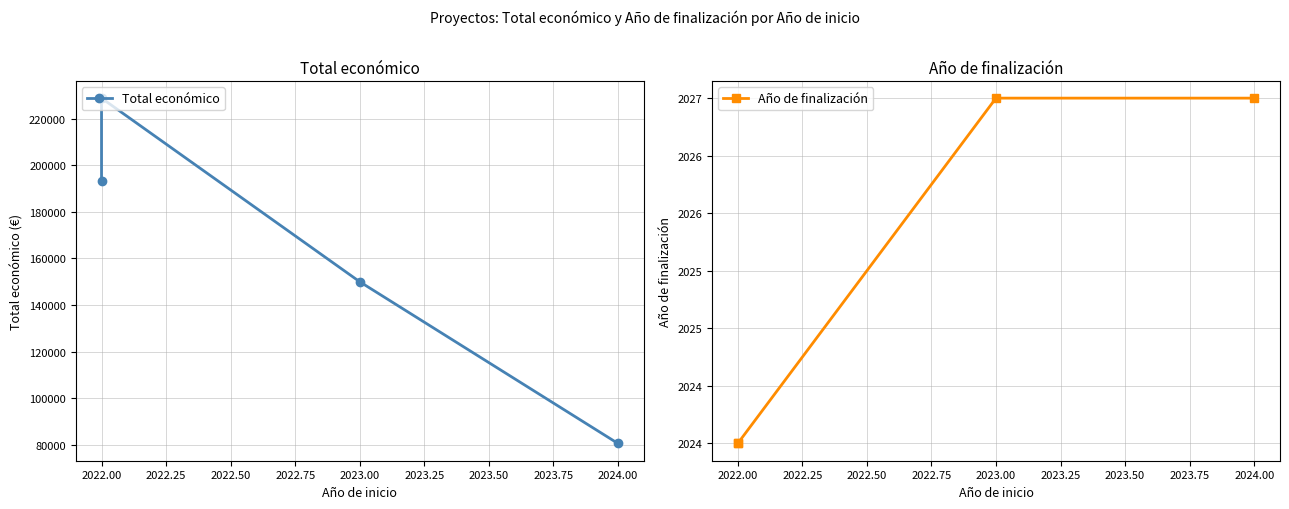

True or false: Total económico and Año de finalización cross at least once.

False